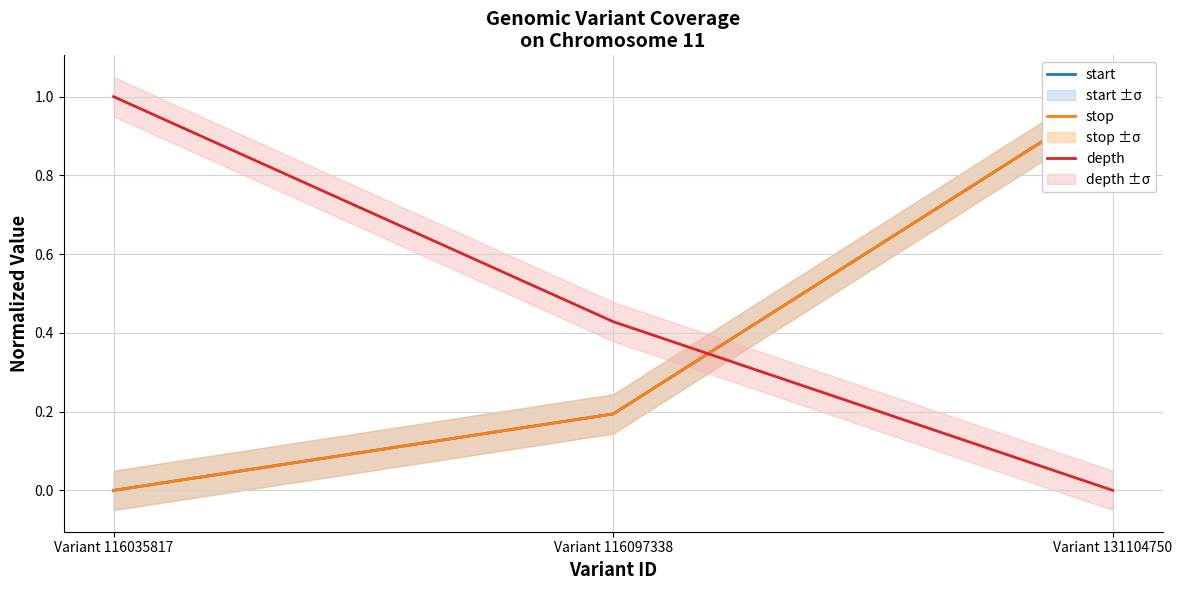

Reading right to left, transcribe all the data shown in this chart.

start: Variant 131104750=1.0	Variant 116097338=0.2	Variant 116035817=0.0
stop: Variant 131104750=1.0	Variant 116097338=0.2	Variant 116035817=0.0
depth: Variant 131104750=0.0	Variant 116097338=0.4	Variant 116035817=1.0